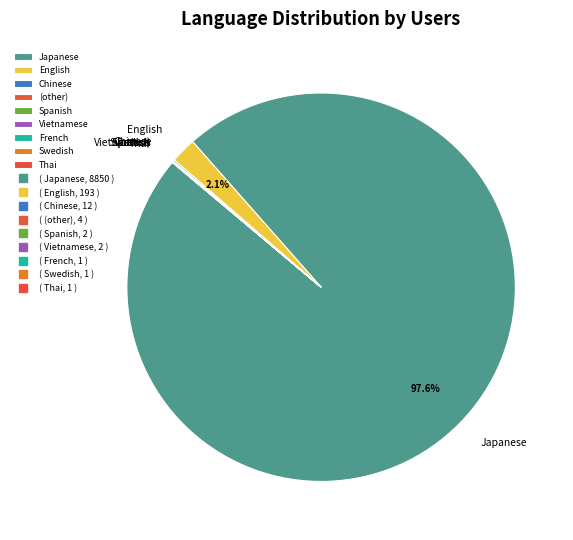

Which slice is the largest?

Japanese